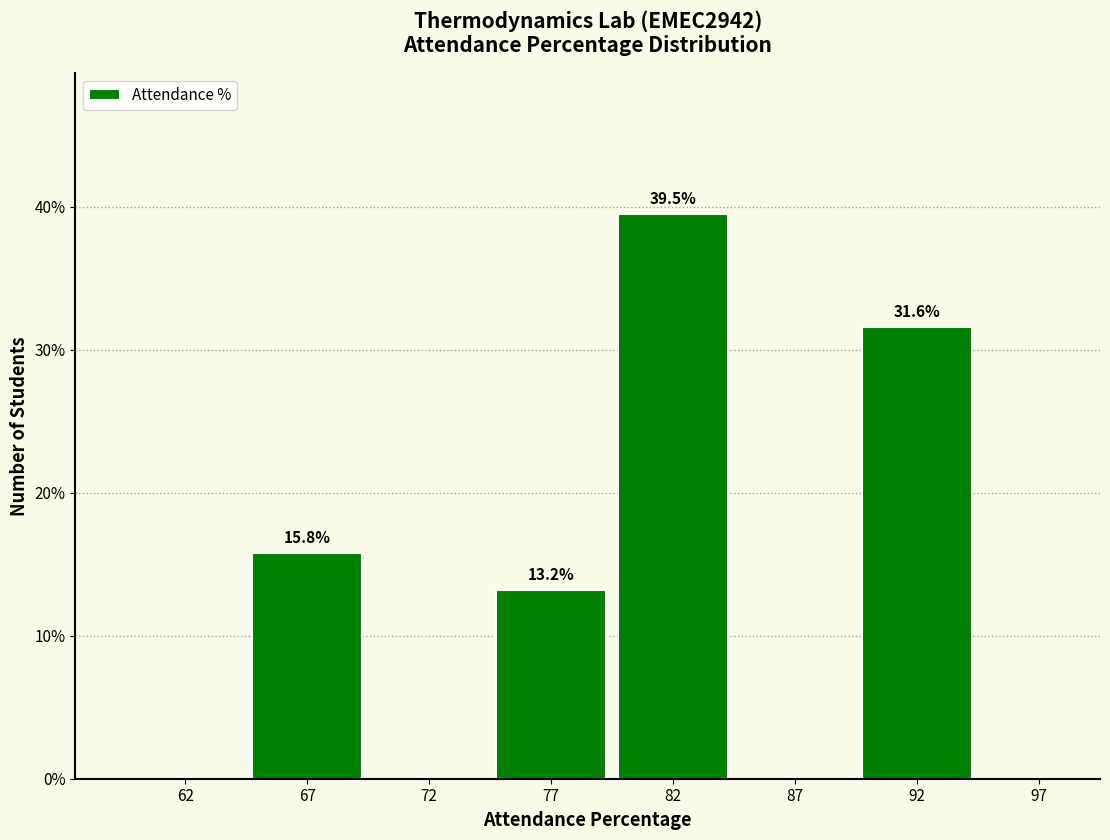

Reading left to right, transcribe all the data shown in this chart.

62=0.0	67=15.8	72=0.0	77=13.2	82=39.5	87=0.0	92=31.6	97=0.0